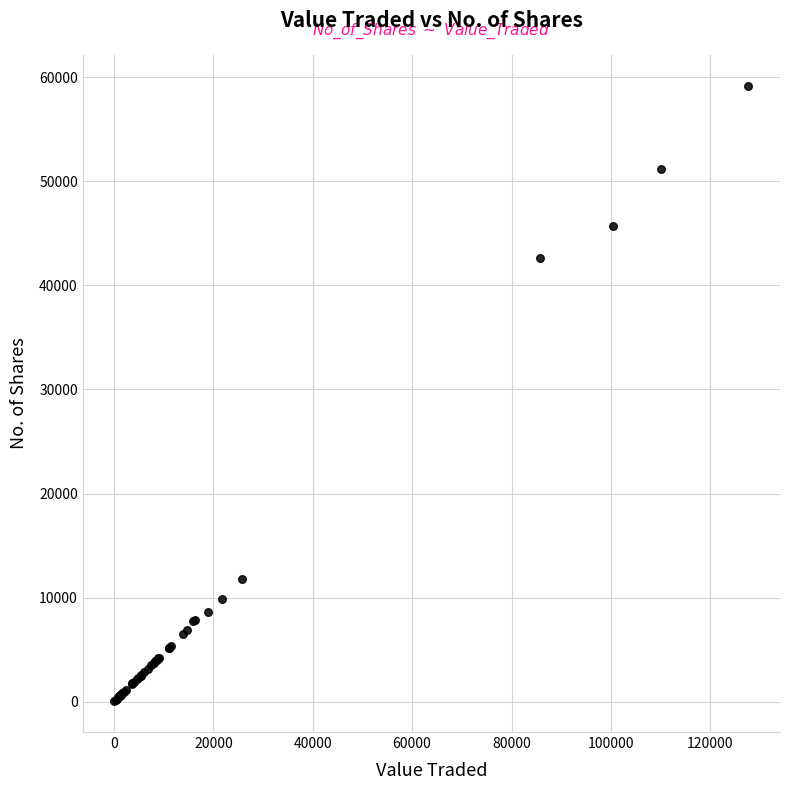

What Y value in the scatter plot is closest to 29616?

42578